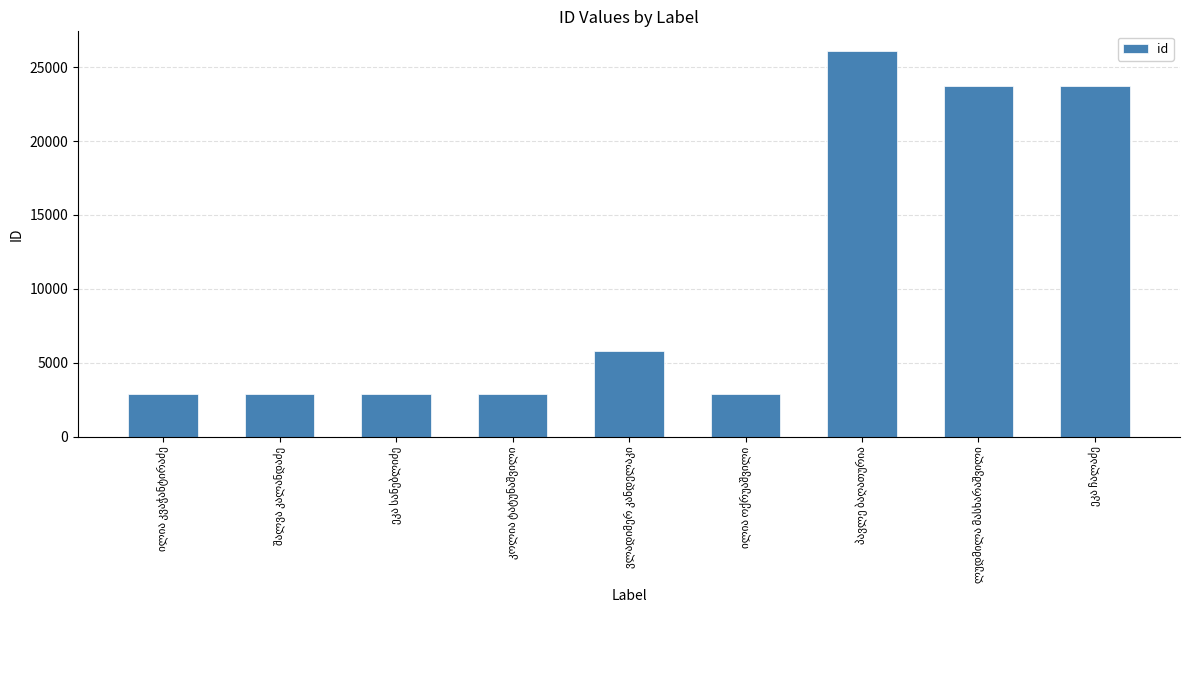

What is the value of the 7th bar from the left?

26111